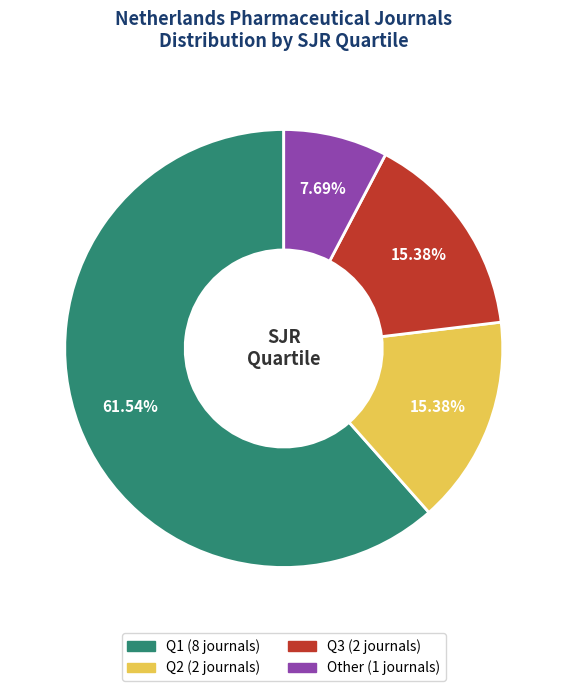

Is Q1 the majority of the pie?

Yes